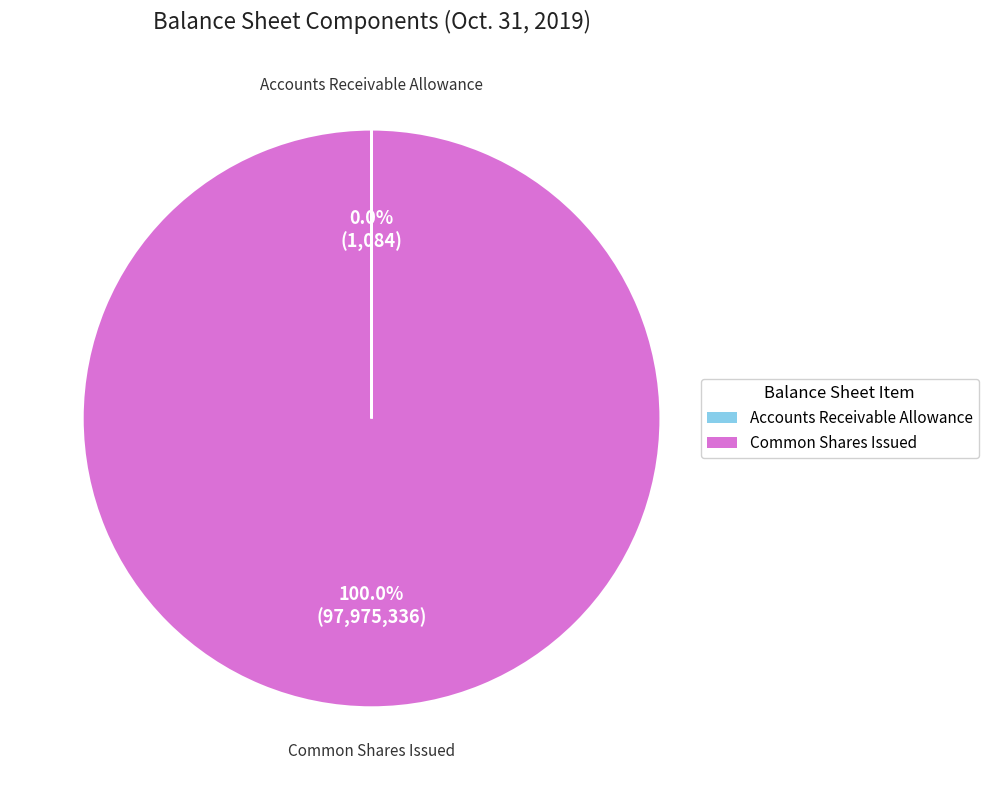

Is there a majority slice in this chart?

Yes